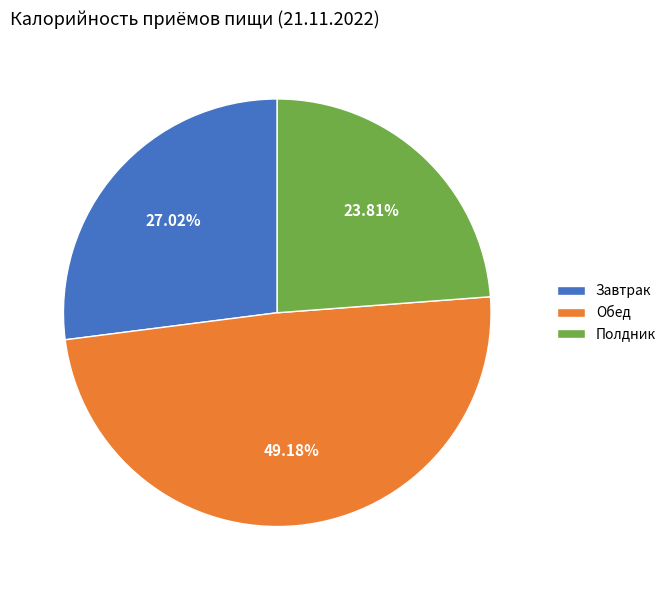

Approximately how many times larger is the value at Полдник compared to Обед?

0.5